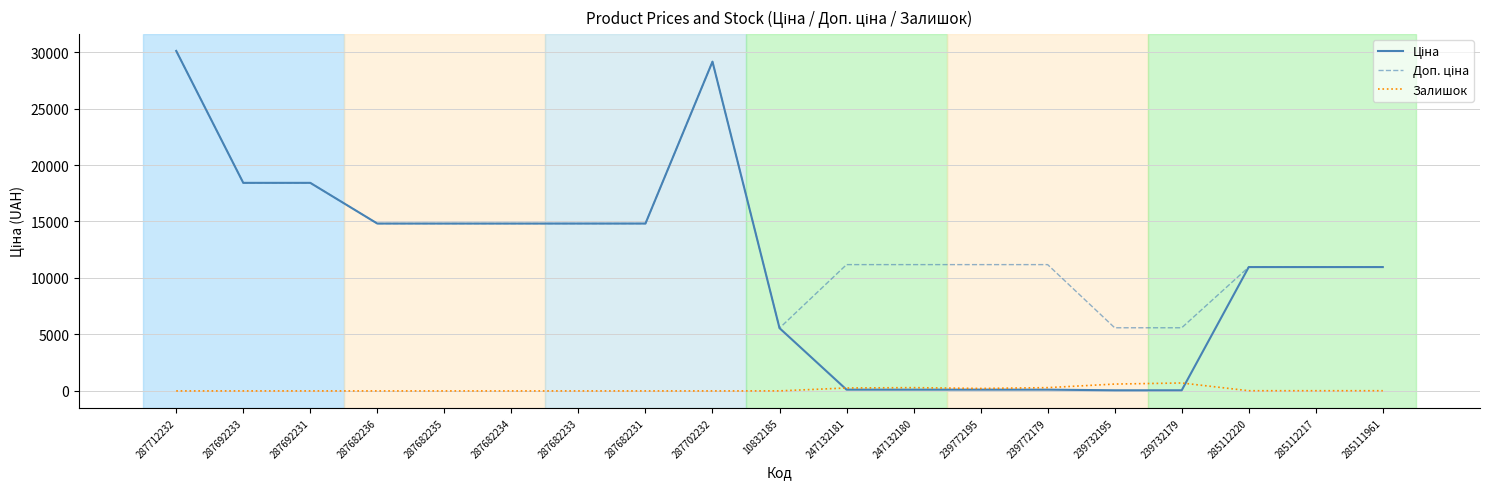

What is the total value across all series at 287682234?

29635.2